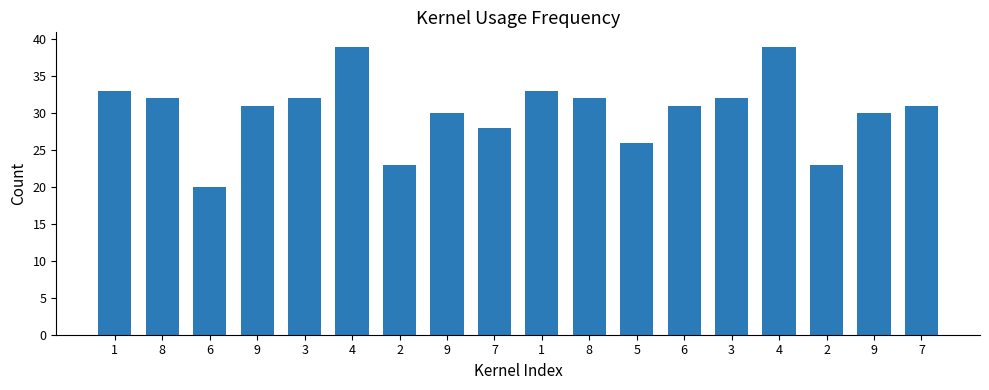

What is the difference between the maximum and minimum values?

19